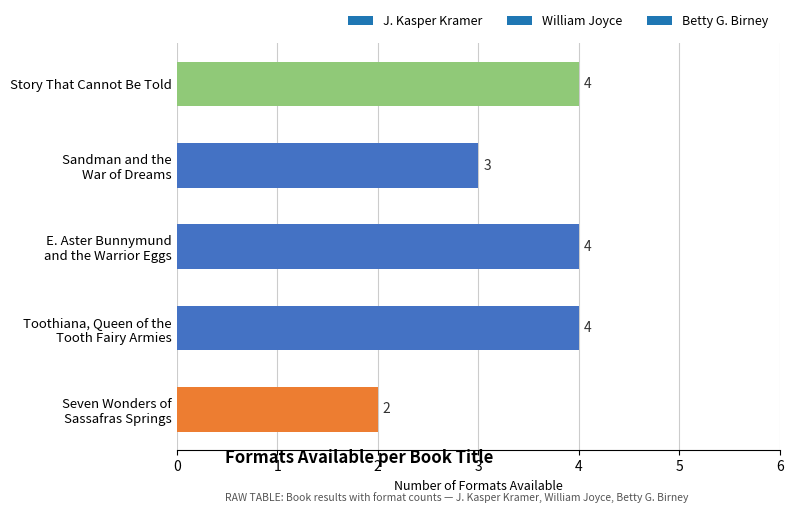

What is the sum of all values?

17